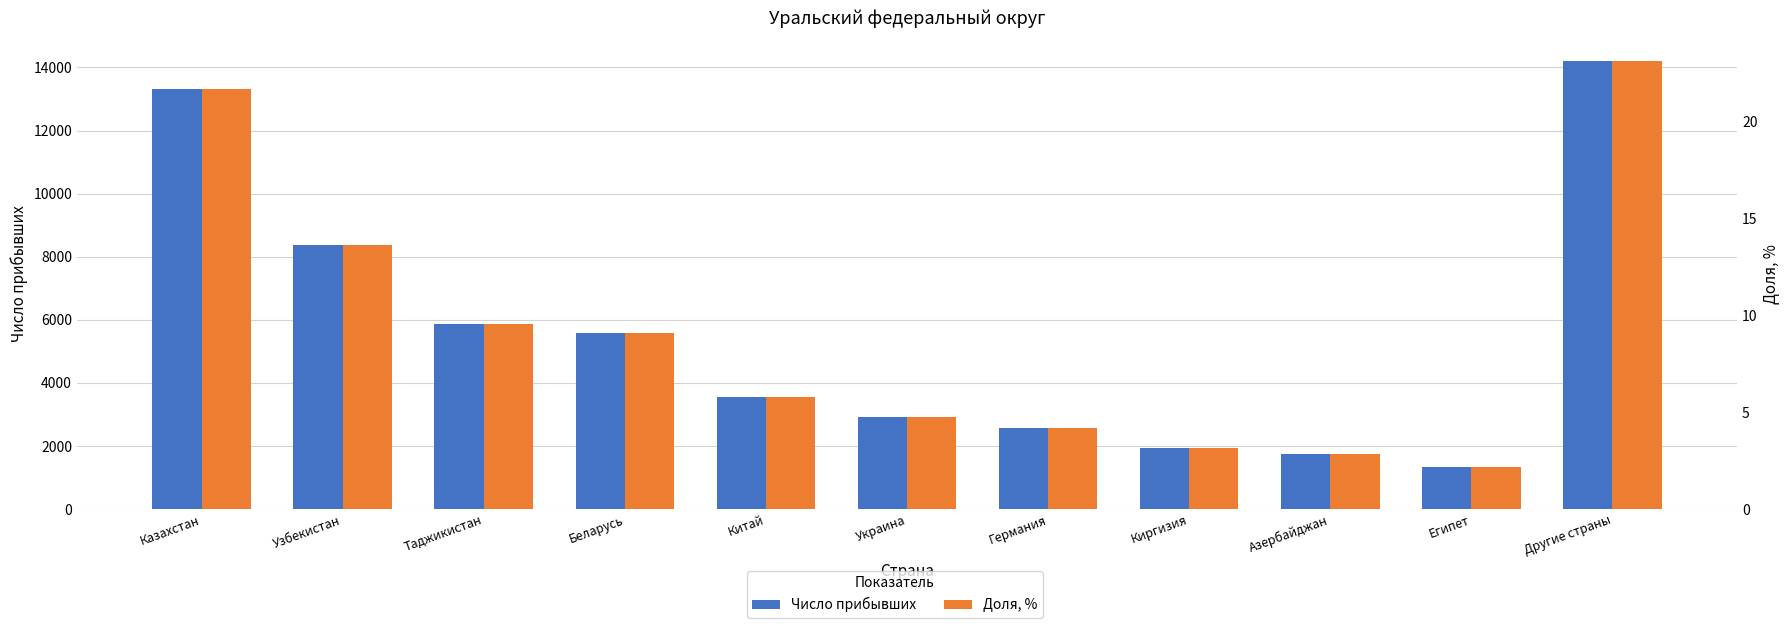

Reading left to right, list all the values displayed in this chart.

Число прибывших: Казахстан=13311.0	Узбекистан=8368.0	Таджикистан=5880.0	Беларусь=5582.0	Китай=3546.0	Украина=2931.0	Германия=2576.0	Киргизия=1950.0	Азербайджан=1738.0	Египет=1343.0	Другие страны=14211.0
Доля, %: Казахстан=21.7	Узбекистан=13.6	Таджикистан=9.6	Беларусь=9.1	Китай=5.8	Украина=4.8	Германия=4.2	Киргизия=3.2	Азербайджан=2.8	Египет=2.2	Другие страны=23.1